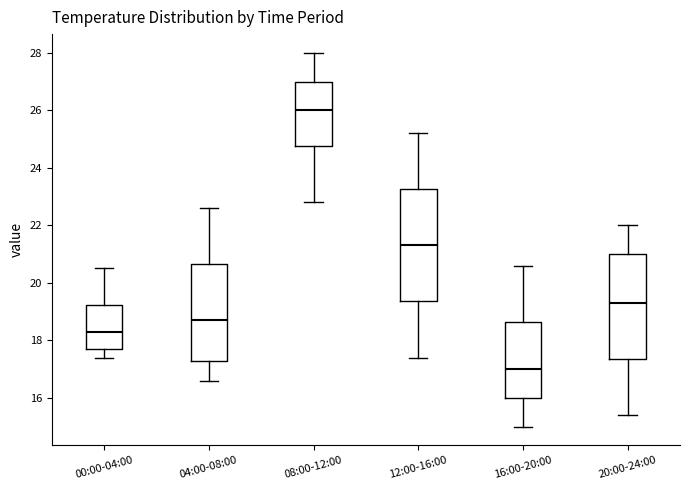

Reading left to right, transcribe this box plot: for each box, give where its median line is, the range the box spans, and where its two whiskers end, as read against the y-axis. The values are not printed on the chart, so give them approximately, as read against the axis.

00:00-04:00: median 18.4, box 17.8 to 19.2, whiskers 17.4 to 20.6
04:00-08:00: median 18.8, box 17.2 to 20.6, whiskers 16.6 to 22.6
08:00-12:00: median 26.0, box 24.8 to 27.0, whiskers 22.8 to 28.0
12:00-16:00: median 21.4, box 19.4 to 23.2, whiskers 17.4 to 25.2
16:00-20:00: median 17.0, box 16.0 to 18.6, whiskers 15.0 to 20.6
20:00-24:00: median 19.4, box 17.4 to 21.0, whiskers 15.4 to 22.0